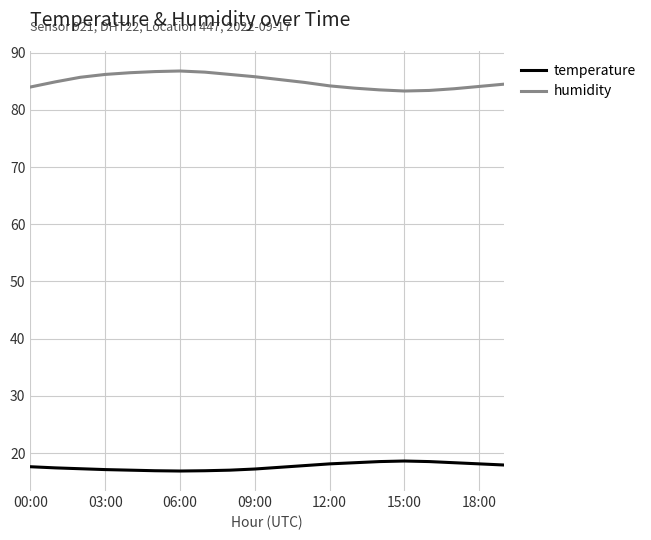

What is the lowest value of the humidity series?

83.3